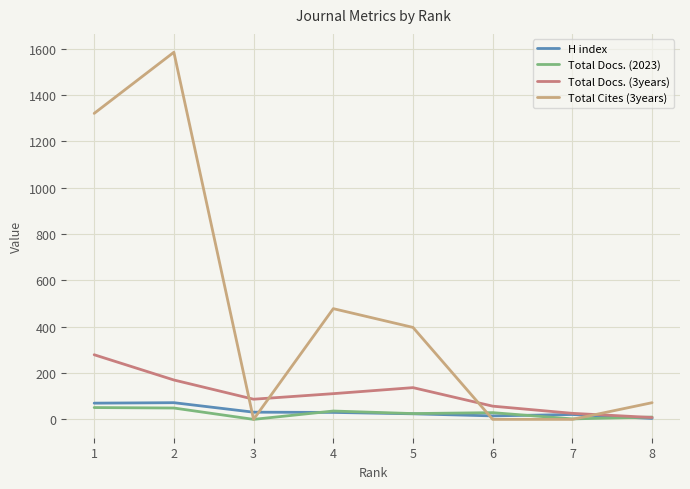

At which label does Total Docs. (2023) first exceed 29?

1